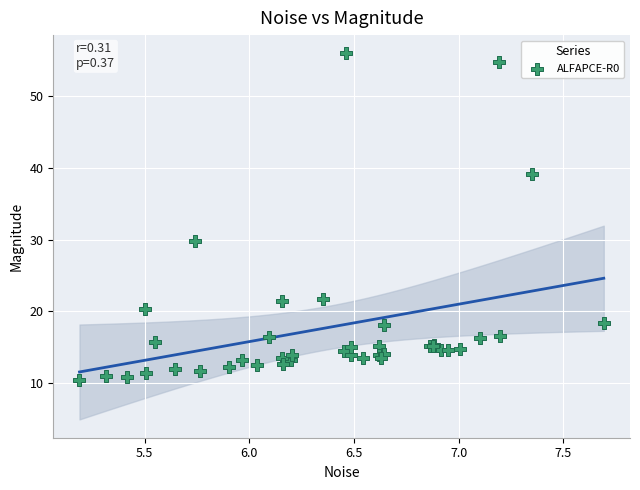

What Y value in the scatter plot is closest to 33?

29.8